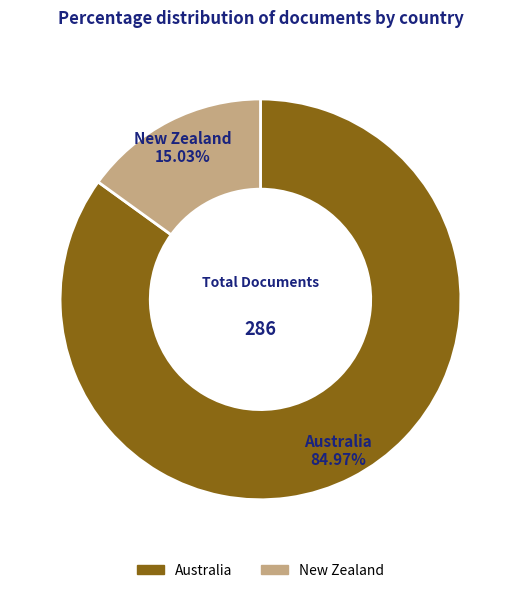

What is the largest slice in the pie chart?

Australia